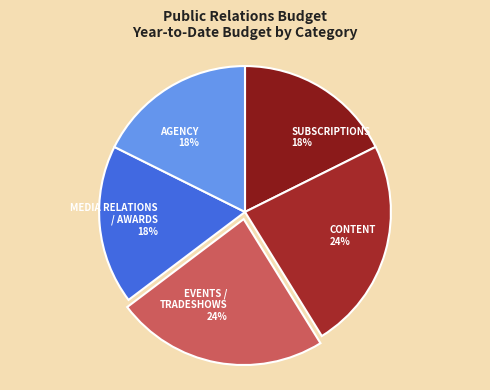

Between EVENTS / TRADESHOWS and SUBSCRIPTIONS, which is larger?

EVENTS / TRADESHOWS